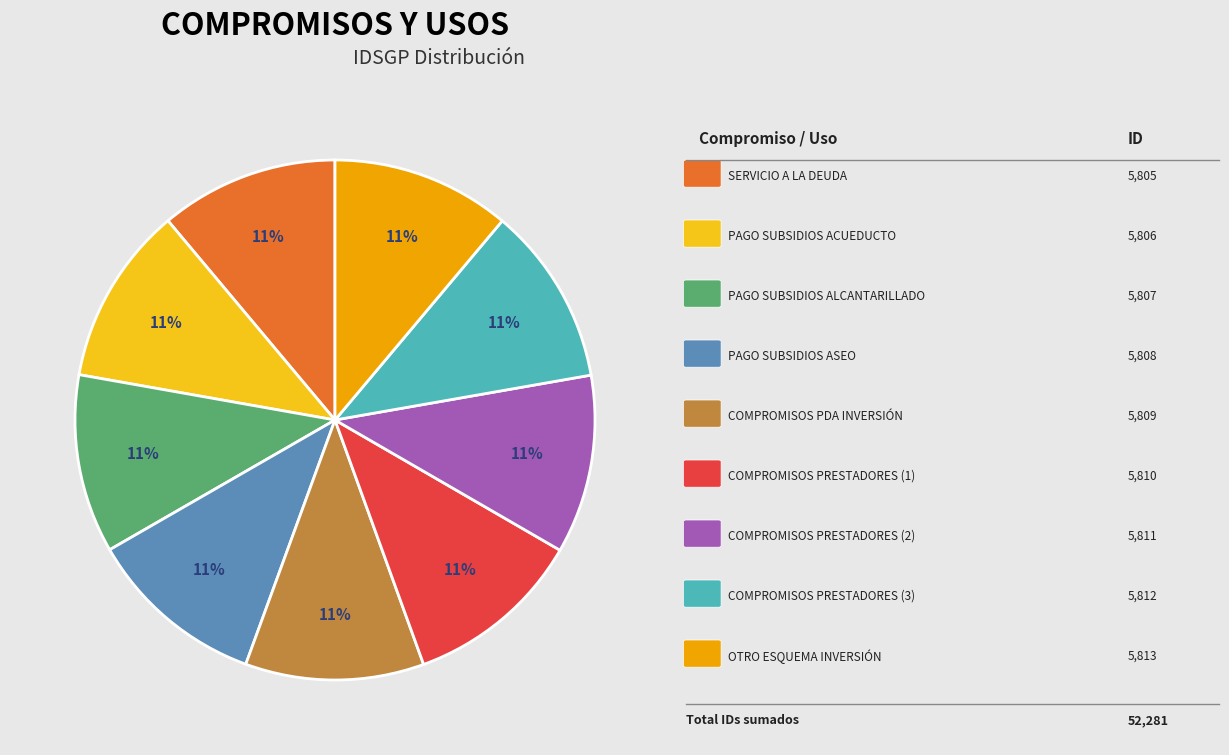

How many slices are in this pie chart?

9